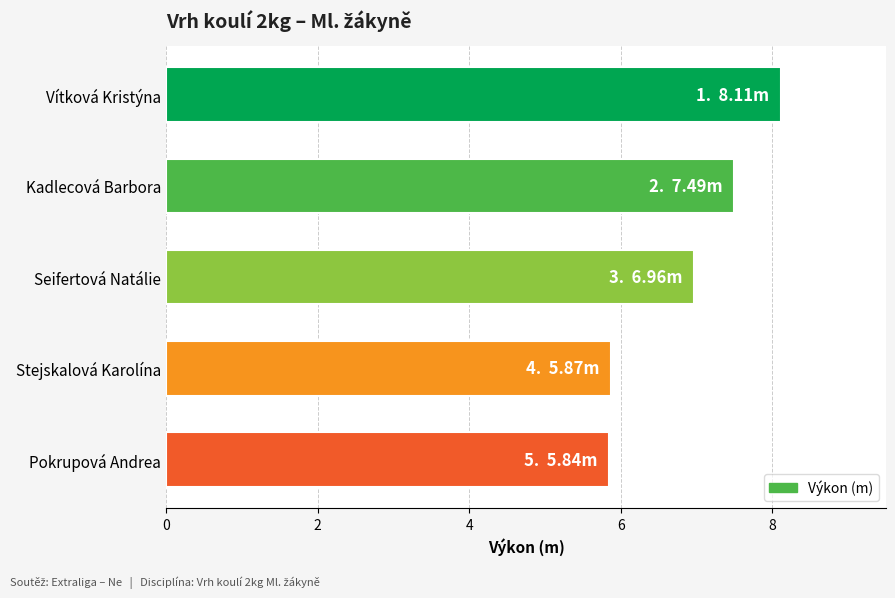

What is the sum of all values?

34.3